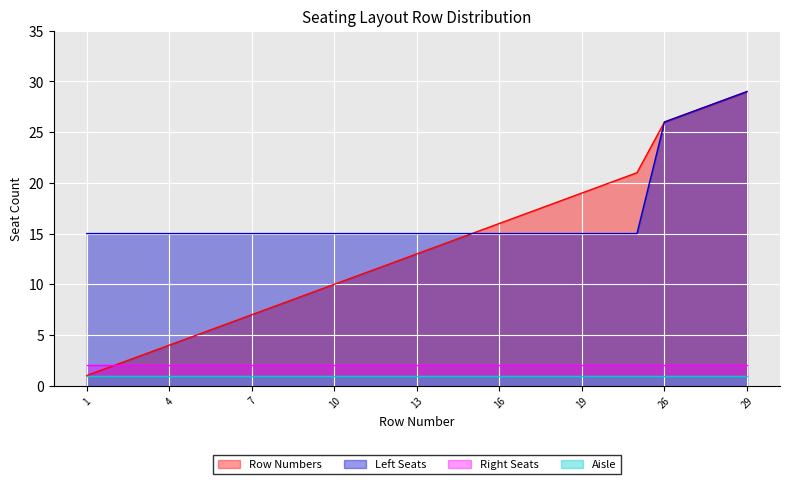

How many lines are shown in the chart?

4